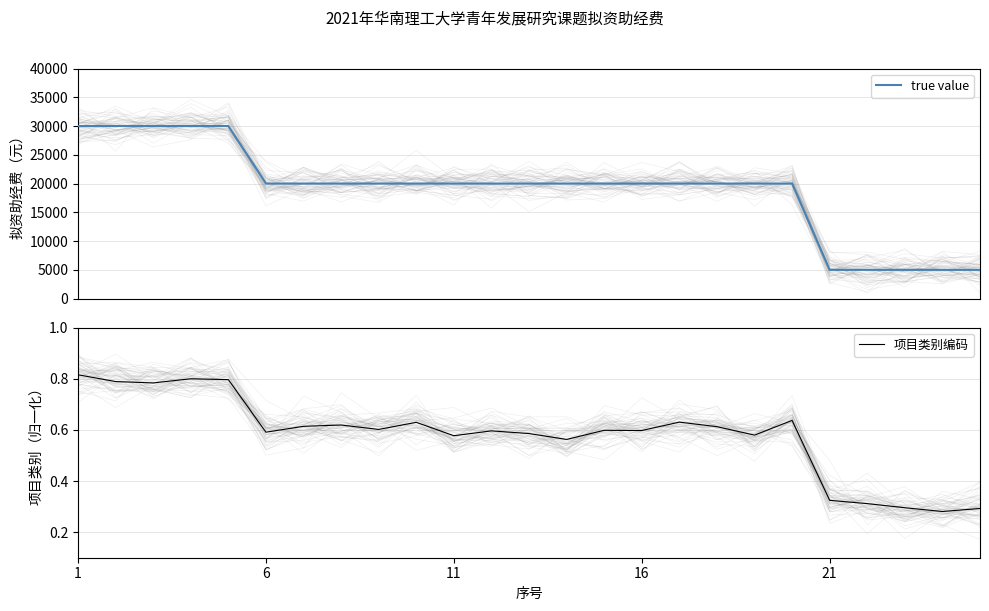

Reading left to right, extract all data points from this chart.

true value: 30000.0	30000.0	30000.0	30000.0	30000.0	20000.0	20000.0	20000.0	20000.0	20000.0	20000.0	20000.0	20000.0	20000.0	20000.0	20000.0	20000.0	20000.0	20000.0	20000.0	5000.0	5000.0	5000.0	5000.0	5000.0
项目类别编码: 0.8	0.8	0.8	0.8	0.8	0.6	0.6	0.6	0.6	0.6	0.6	0.6	0.6	0.6	0.6	0.6	0.6	0.6	0.6	0.6	0.3	0.3	0.3	0.3	0.3